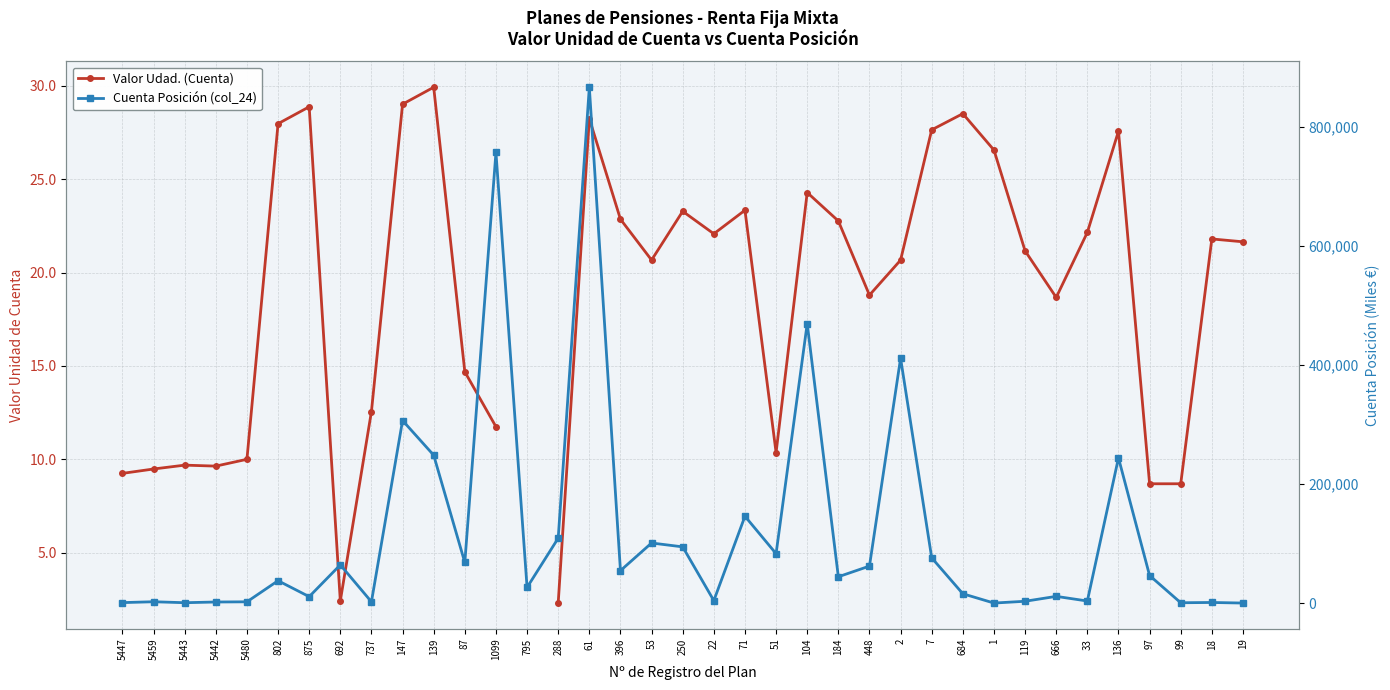

True or false: Cuenta Posición (col_24) and Valor Udad. (Cuenta) cross at least once.

False